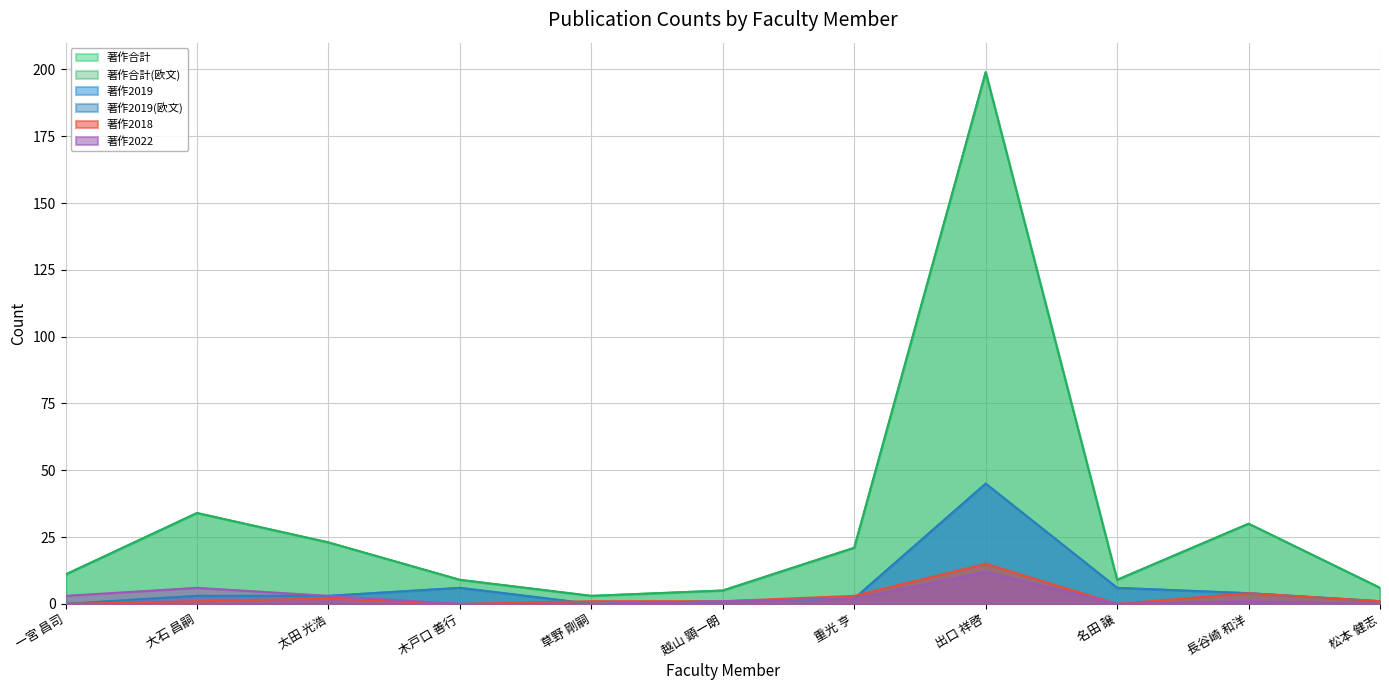

True or false: 著作合計(欧文) has more than 1 interior local peaks.

True